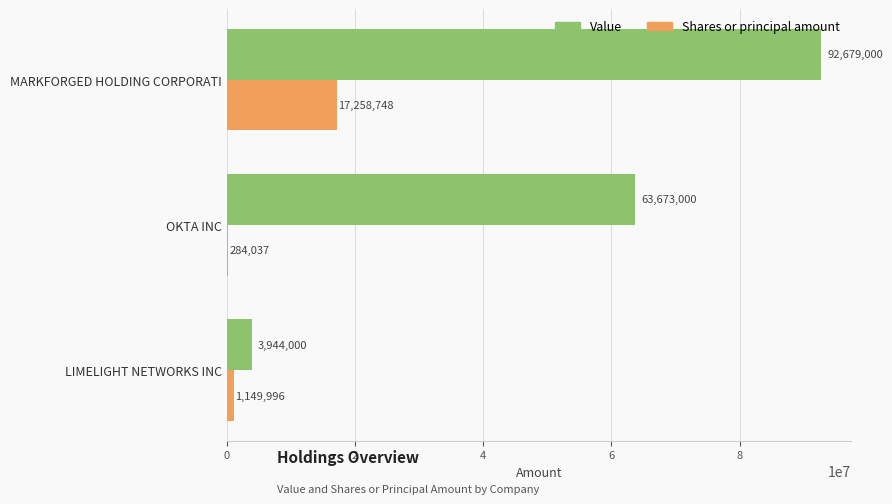

True or false: Shares or principal amount has a value of 1149996 at LIMELIGHT NETWORKS INC.

True